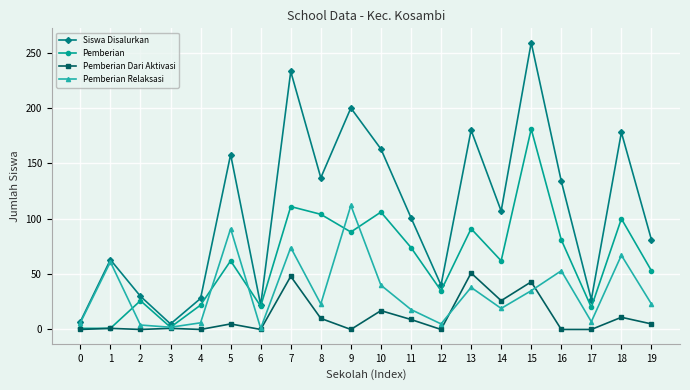

True or false: Pemberian Relaksasi has a value of 18 at 11.

True